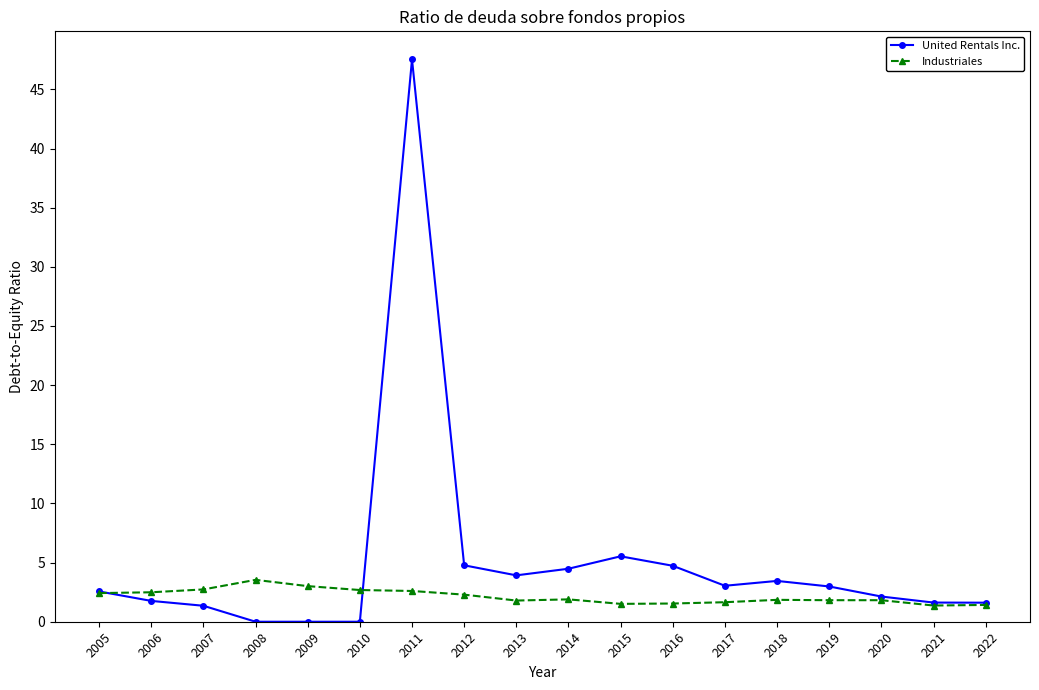

What are all the series names shown in the legend?

United Rentals Inc., Industriales